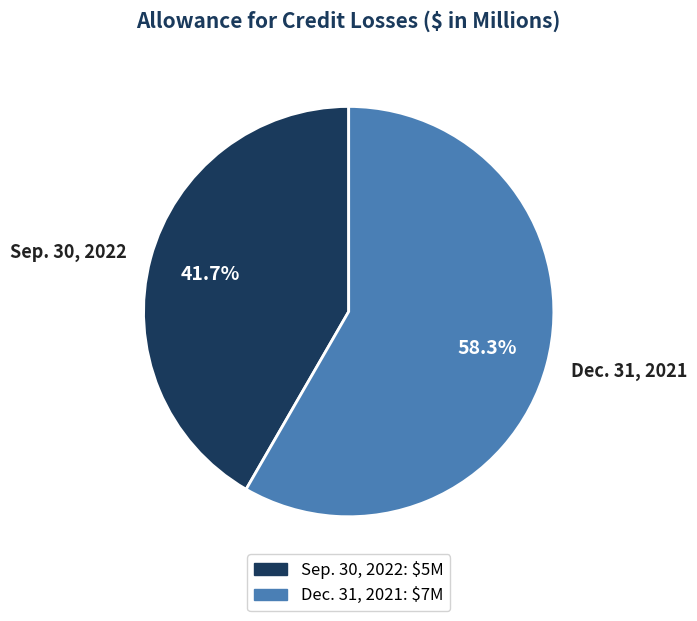

To the nearest percent, what is the difference between the largest and smallest slice percentages?

17%